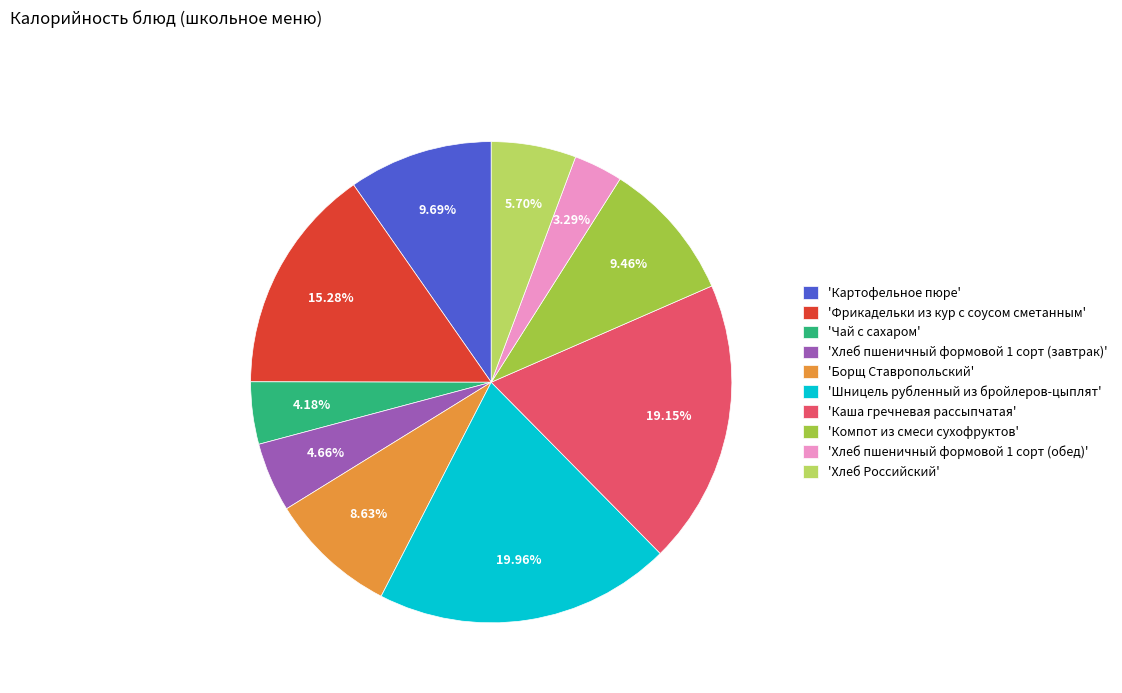

Is the sum of 'Фрикадельки из кур с соусом сметанным' and 'Чай с сахаром' greater than half?

No